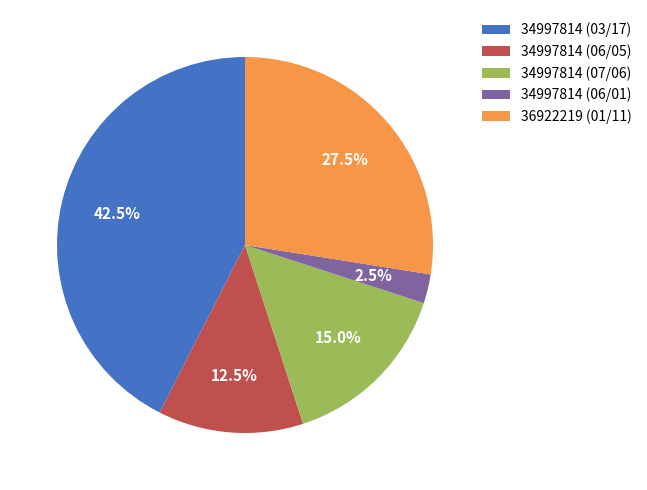

Which slice is the smallest?

34997814 (06/01)